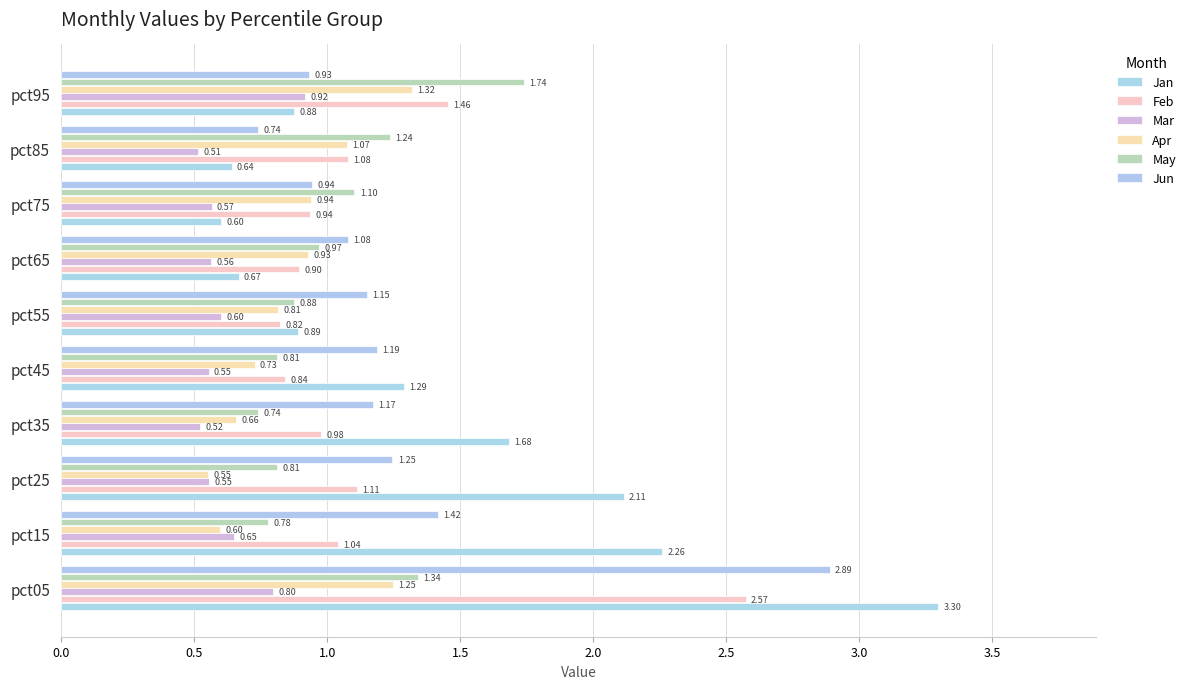

How many values in the Feb series are below 1?

5